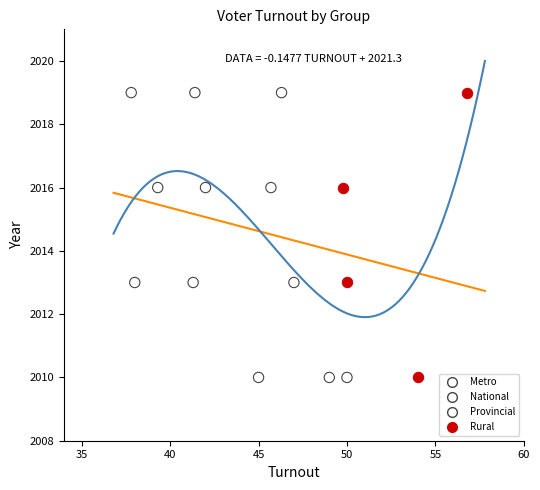

What are all the series names shown in the legend?

Metro, National, Provincial, Rural